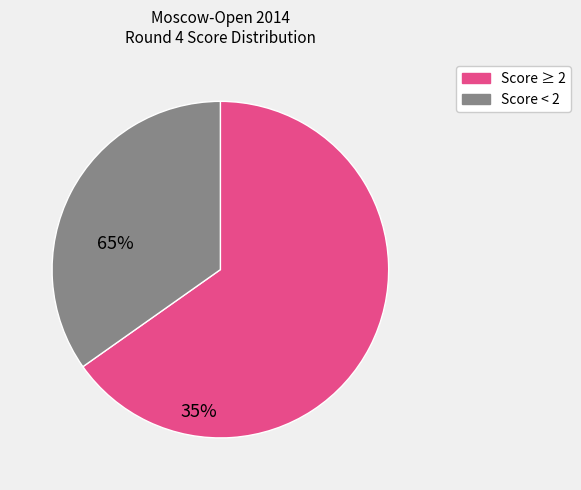

Does any single category account for the majority?

Yes